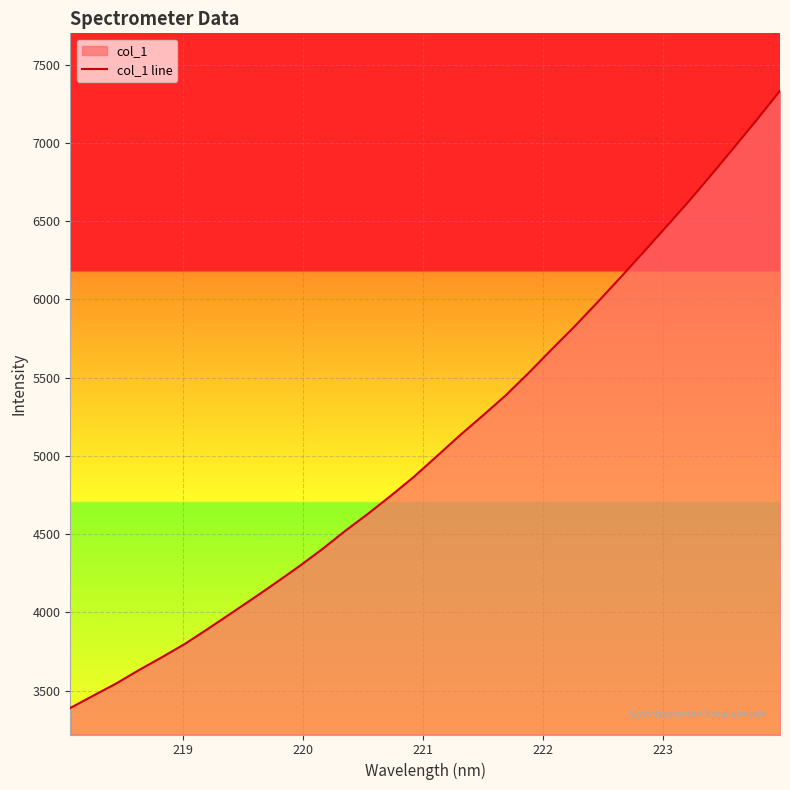

What is the difference between the maximum and minimum values?

3944.8